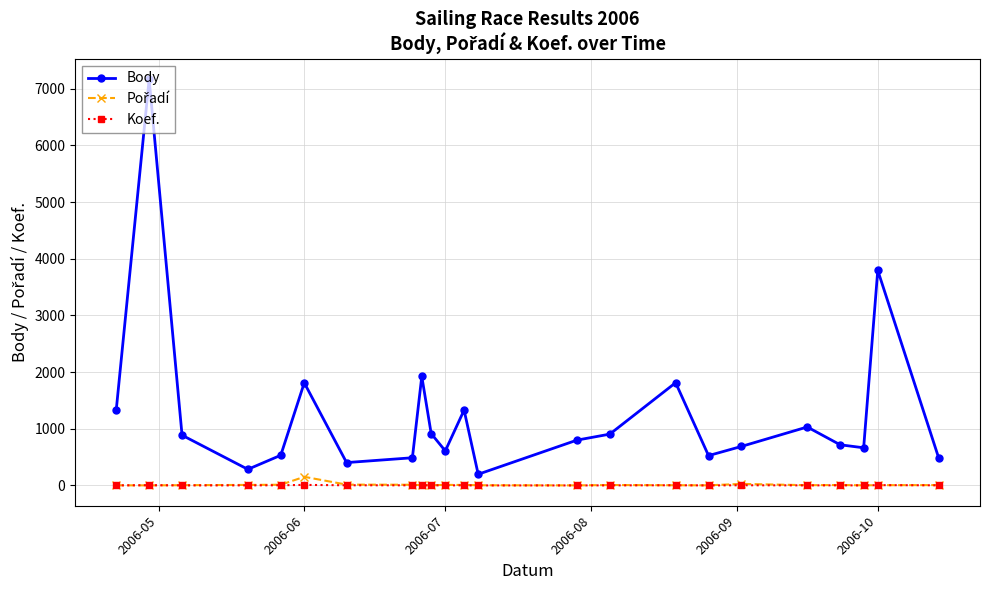

True or false: Body has more than 1 interior local peaks.

True